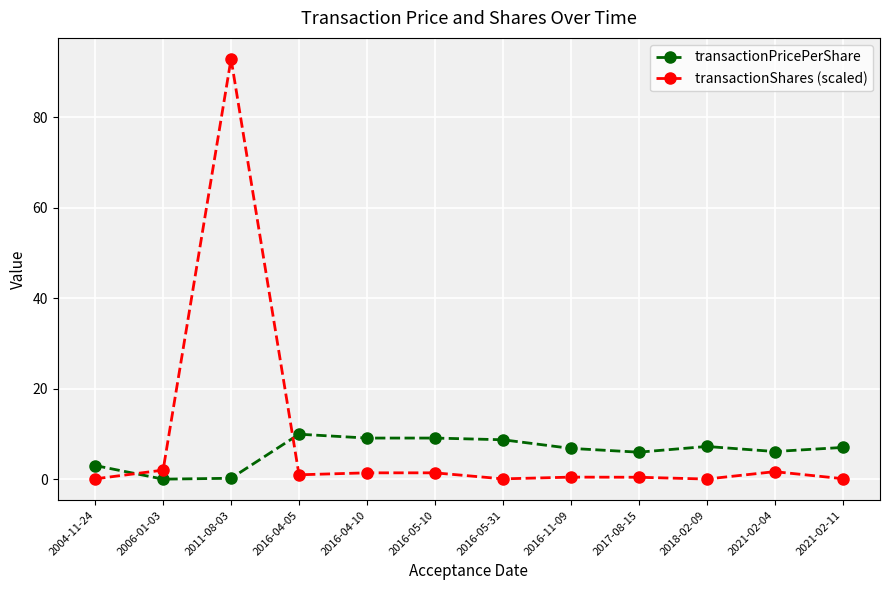

At 2016-11-09, list the series in order from smallest to largest.

transactionShares (scaled), transactionPricePerShare